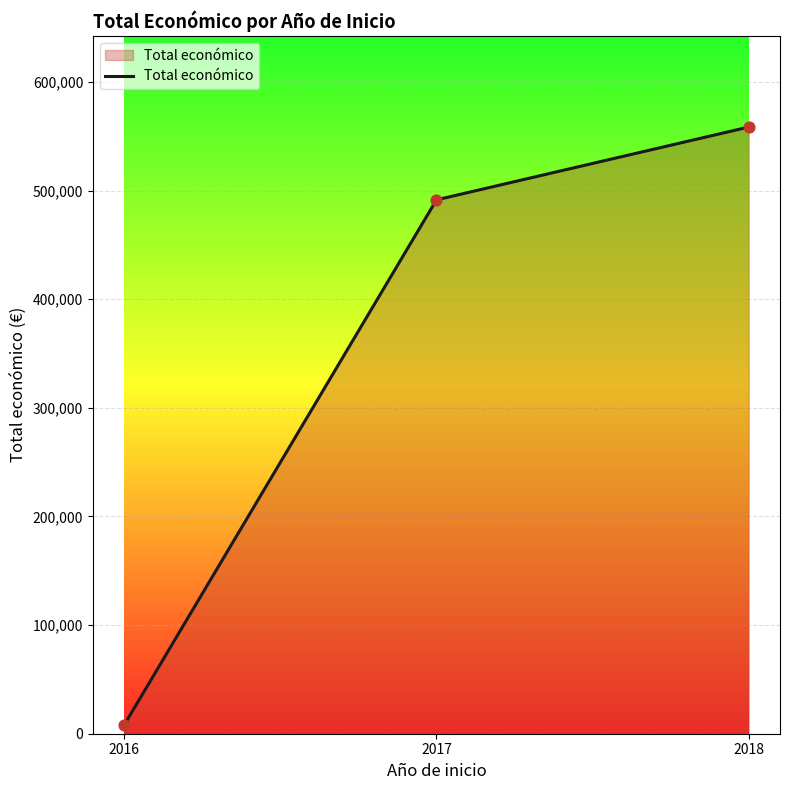

Which has a higher value, 2018 or 2016?

2018